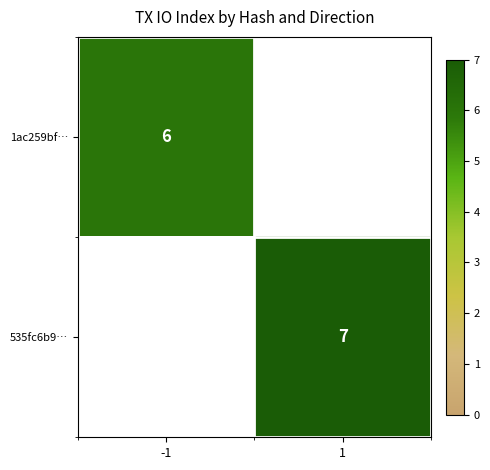

True or false: 535fc6b9… has a value of 7 at 1.

True